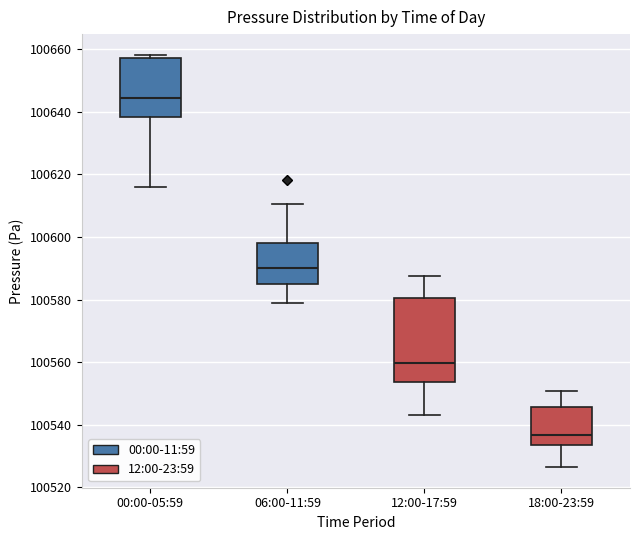

Reading left to right, read every box against the y-axis: the position of its median line, the range the box covers, and the ends of its whiskers. The values are not printed on the chart, so give them approximately, as read against the axis.

00:00-05:59: median 100644, box 100638 to 100658, whiskers 100616 to 100658 (just above the box's upper edge)
06:00-11:59: median 100590, box 100584 to 100598, whiskers 100578 to 100610
12:00-17:59: median 100560, box 100554 to 100580, whiskers 100542 to 100588
18:00-23:59: median 100536, box 100534 to 100546, whiskers 100526 to 100550